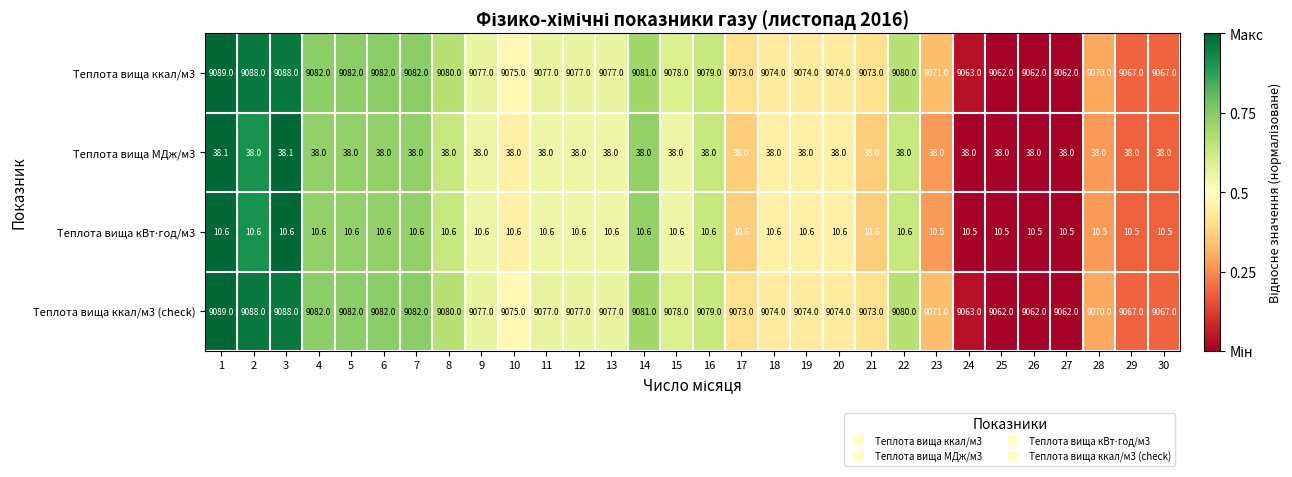

What is the difference between the highest and lowest values at 26?

9051.5